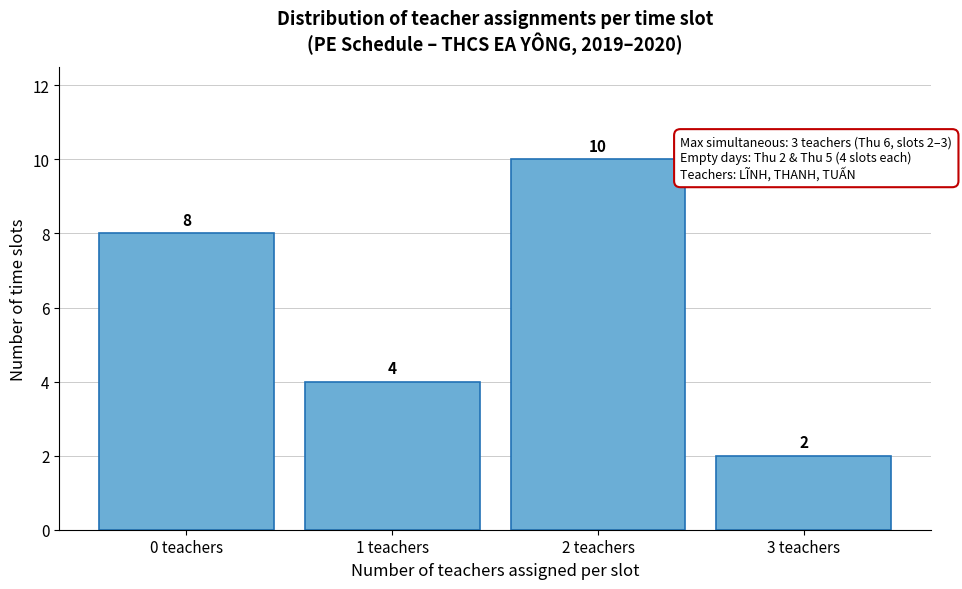

Over which range of the x-axis is the bar tallest?

1.5 to 2.5